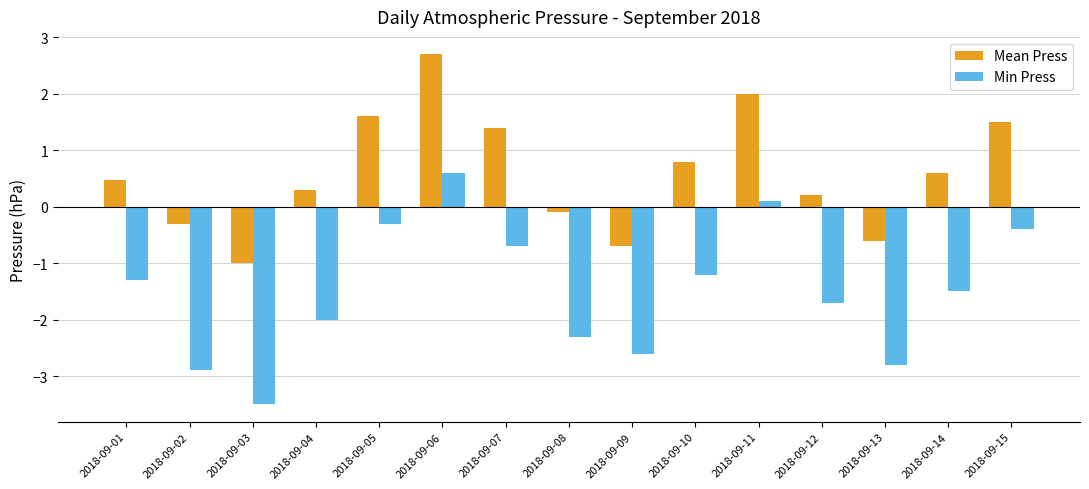

Rank the series by their average value, from highest to lowest.

Mean Press, Min Press